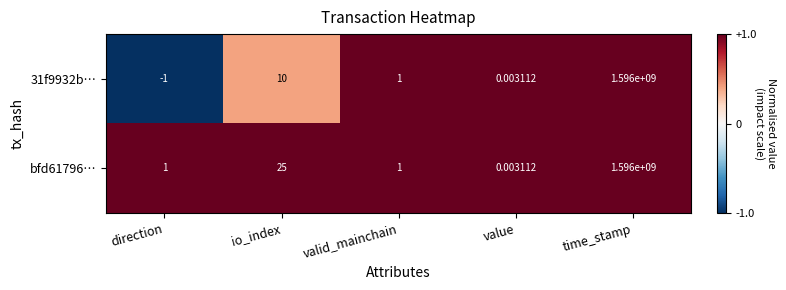

At which category is the sum across all series the highest?

time_stamp